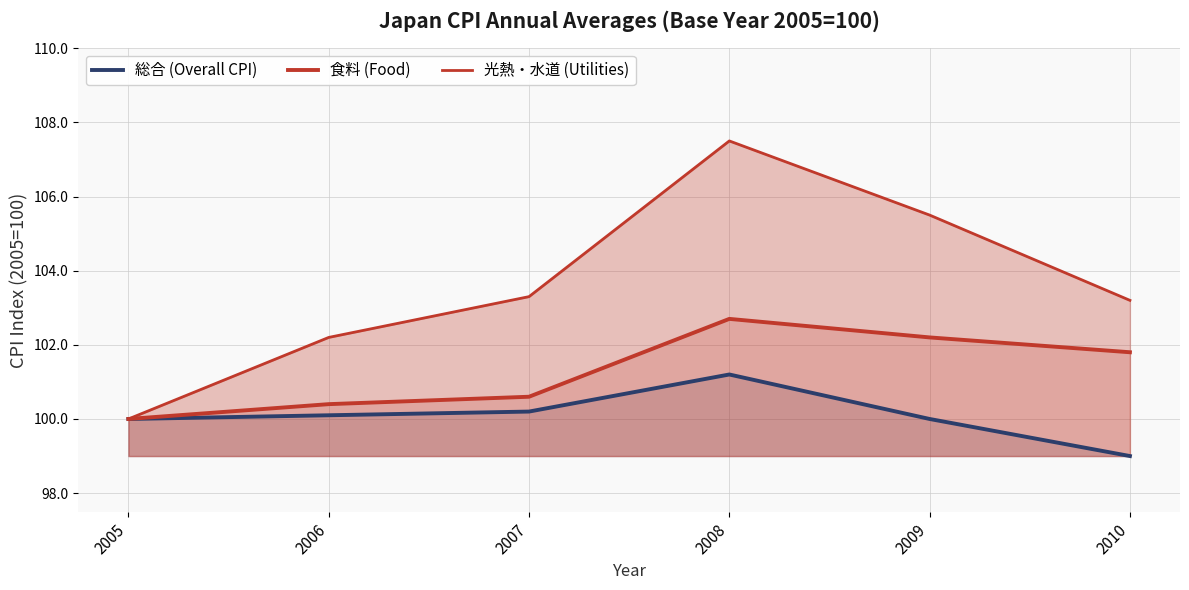

Between 2005 and 2008, which is larger?

2008